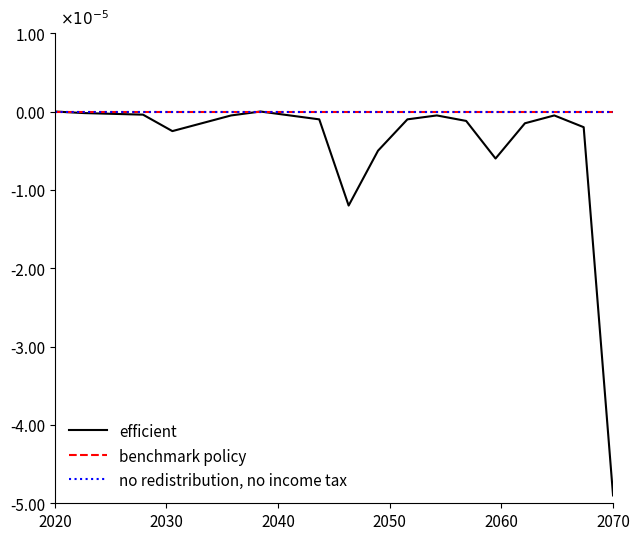

True or false: benchmark policy and efficient cross at least once.

False